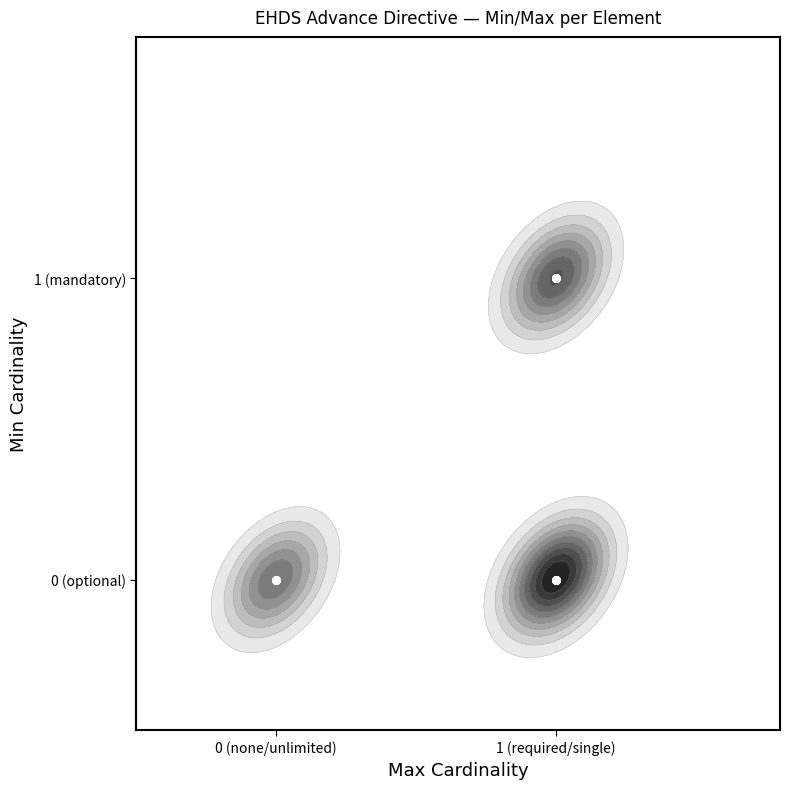

Is it true that the value at 1 (required/single) is 0?

False